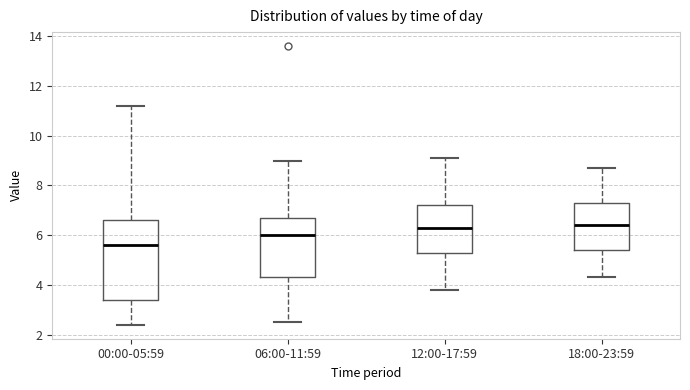

Reading left to right, transcribe this box plot: for each box, give where its median line is, the range the box spans, and where its two whiskers end, as read against the y-axis. The values are not printed on the chart, so give them approximately, as read against the axis.

00:00-05:59: median 5.6, box 3.4 to 6.6, whiskers 2.4 to 11.2
06:00-11:59: median 6.0, box 4.4 to 6.8, whiskers 2.6 to 9.0
12:00-17:59: median 6.4, box 5.4 to 7.2, whiskers 3.8 to 9.2
18:00-23:59: median 6.4, box 5.4 to 7.4, whiskers 4.4 to 8.8